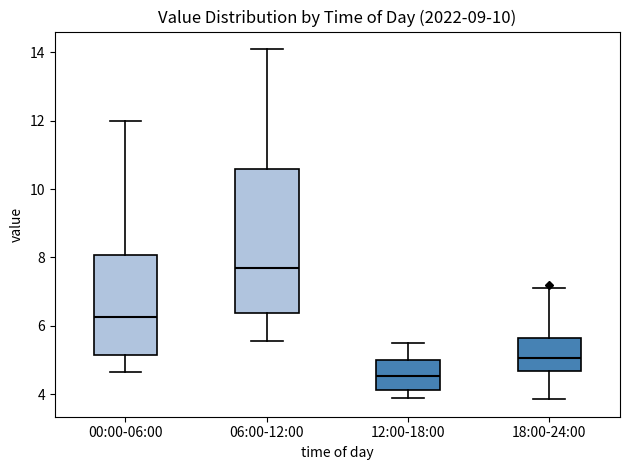

Where does the lower whisker of the box for 18:00-24:00 end on the y-axis? The values are not printed on the chart, so give them approximately, as read against the axis.

3.8